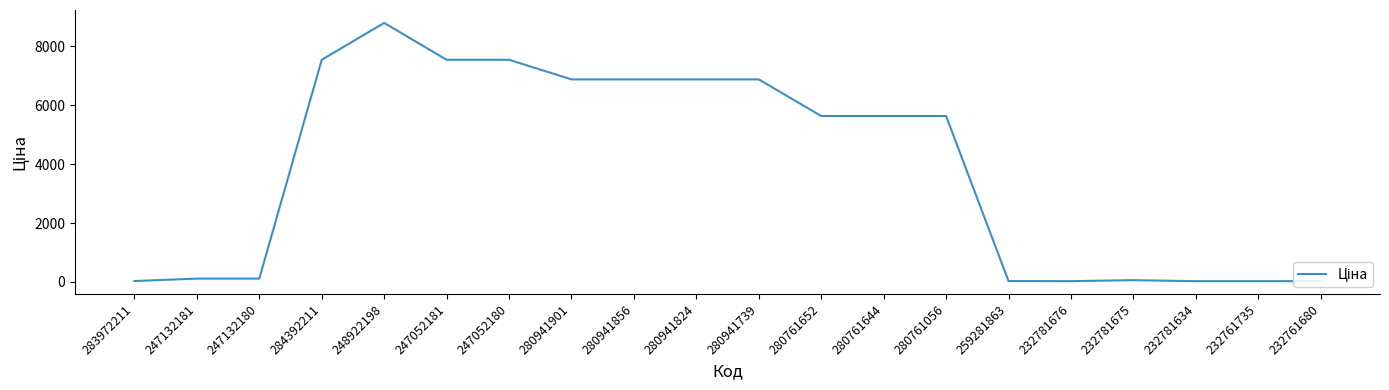

How many interior local valleys (lower than both neighbors) does the data have?

1